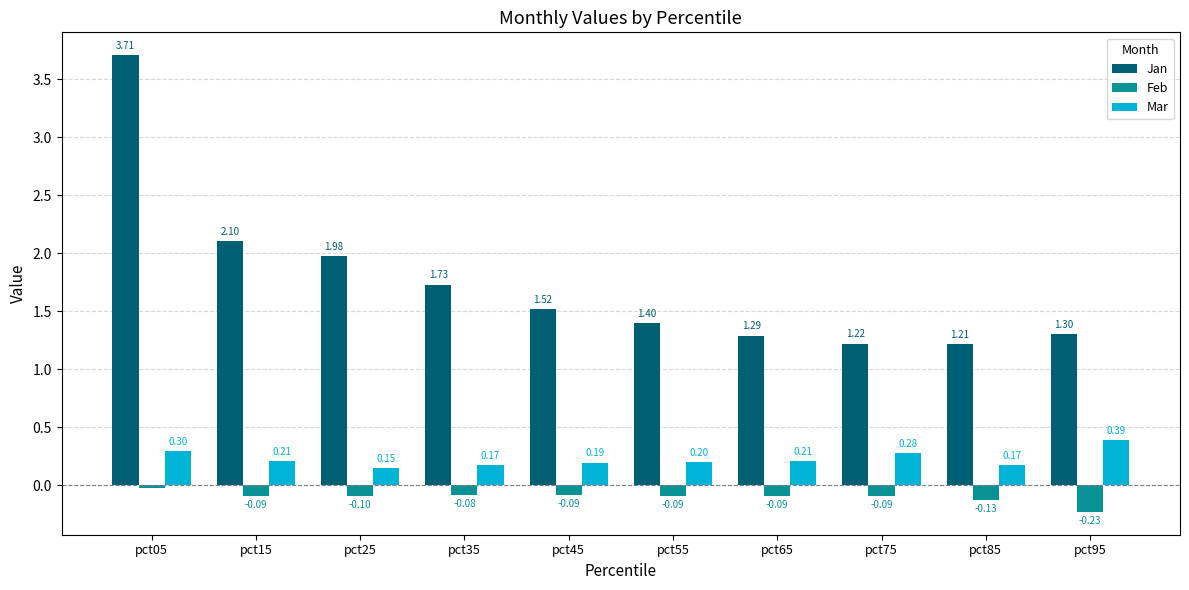

Between pct35 and pct85, which series saw the biggest shift?

Jan